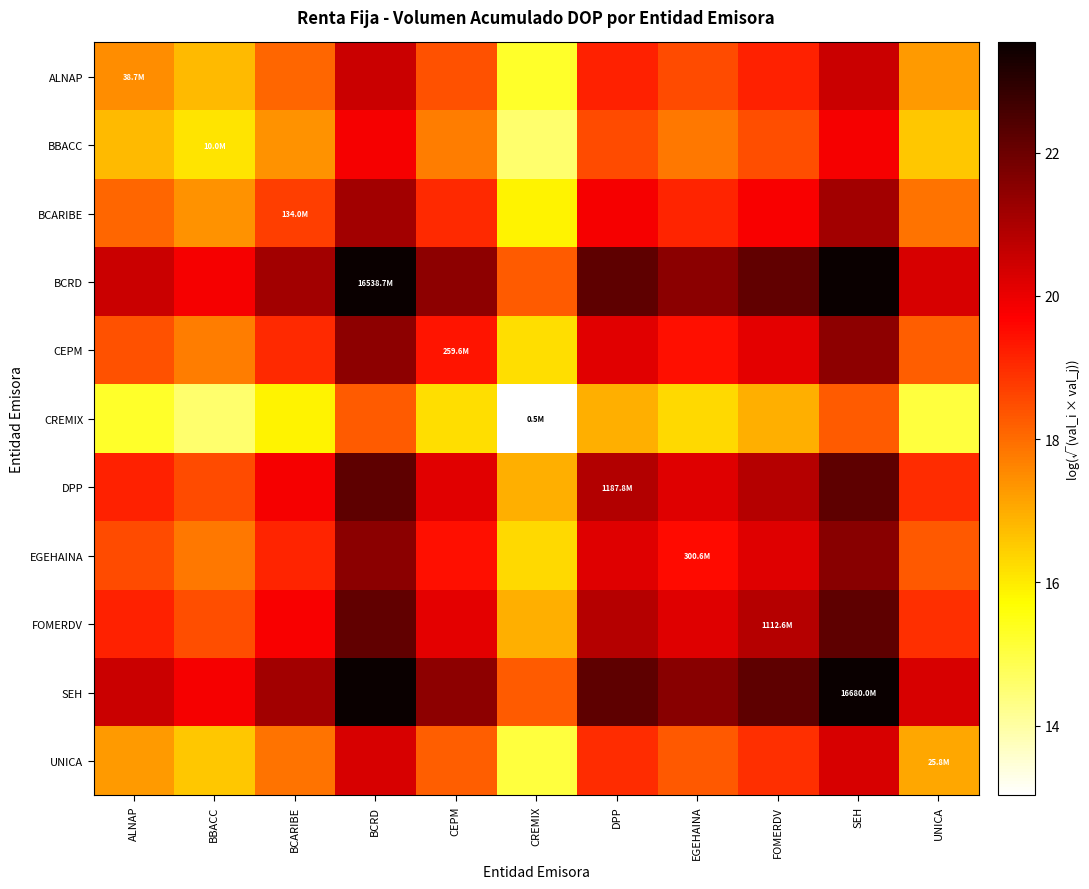

At DPP, list the series in order from largest to smallest.

SEH, BCRD, DPP, FOMERDV, EGEHAINA, CEPM, BCARIBE, ALNAP, UNICA, BBACC, CREMIX